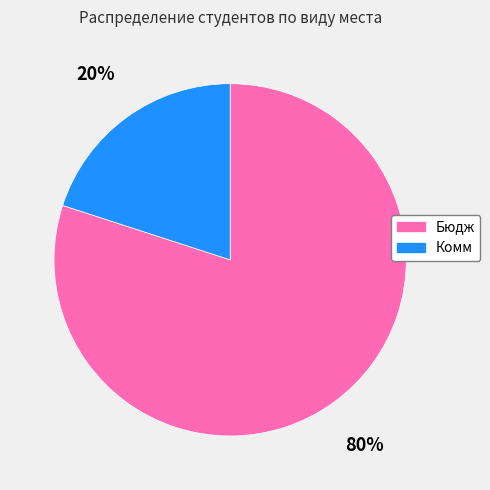

The Комм slice represents 34% of the pie. True or false?

False